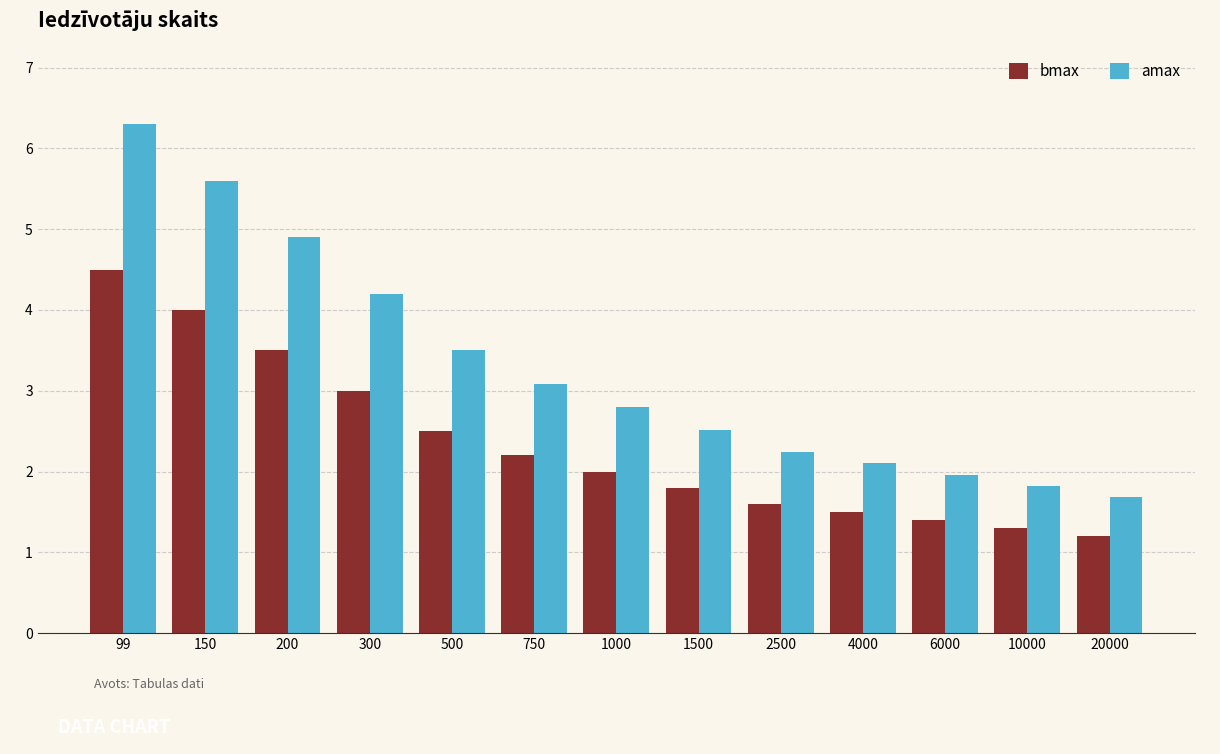

What are all the series names shown in the legend?

bmax, amax